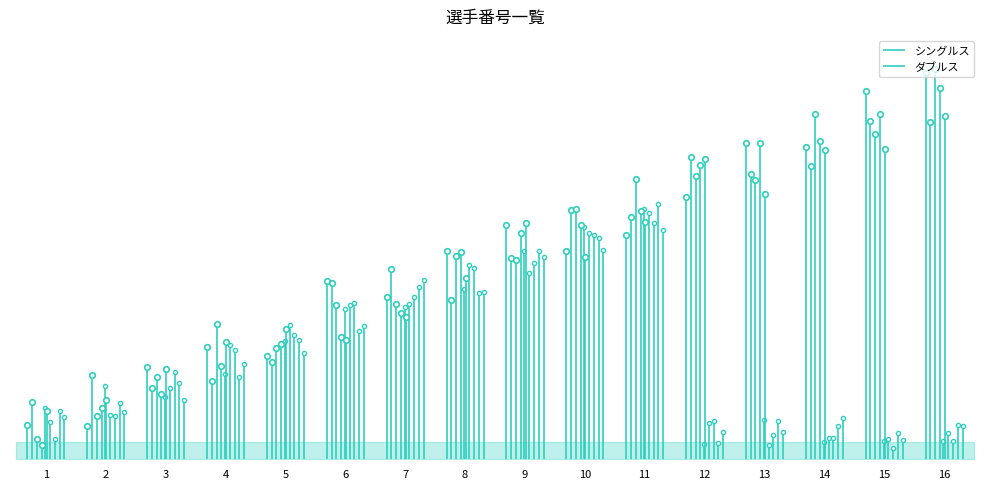

Rank the categories by ダブルス value from lowest to highest.

12, 13, 14, 15, 16, 1, 2, 3, 4, 5, 6, 7, 8, 9, 10, 11